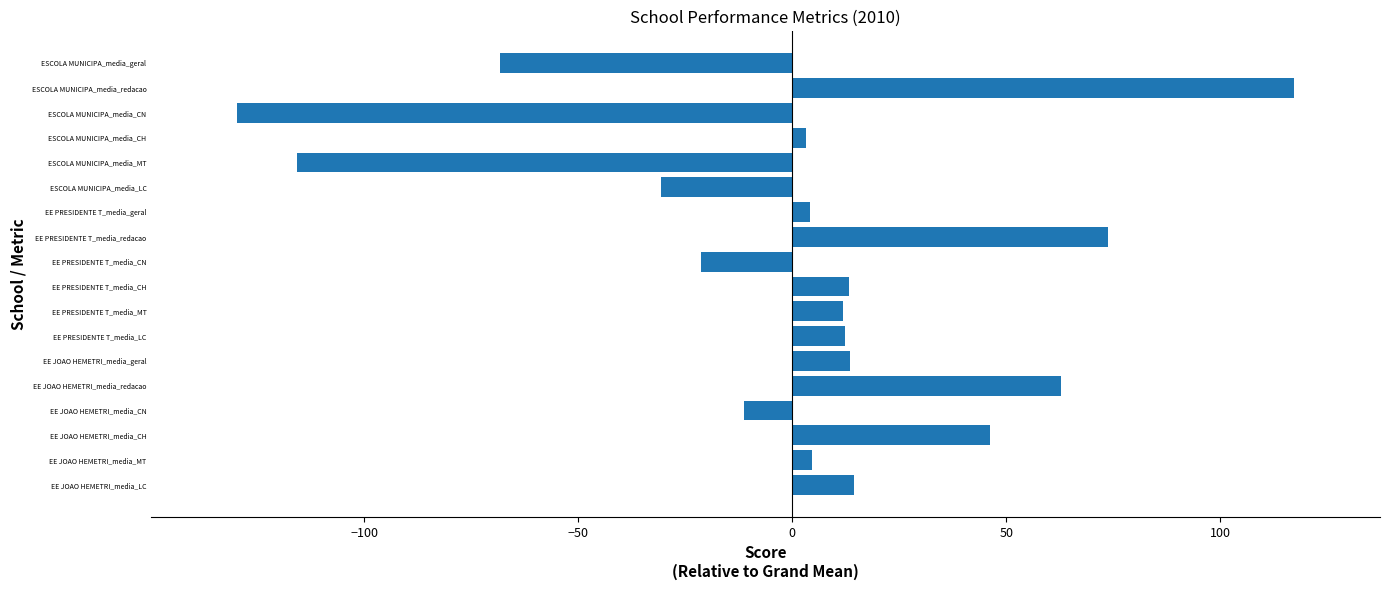

What is the smallest value displayed?

-129.7